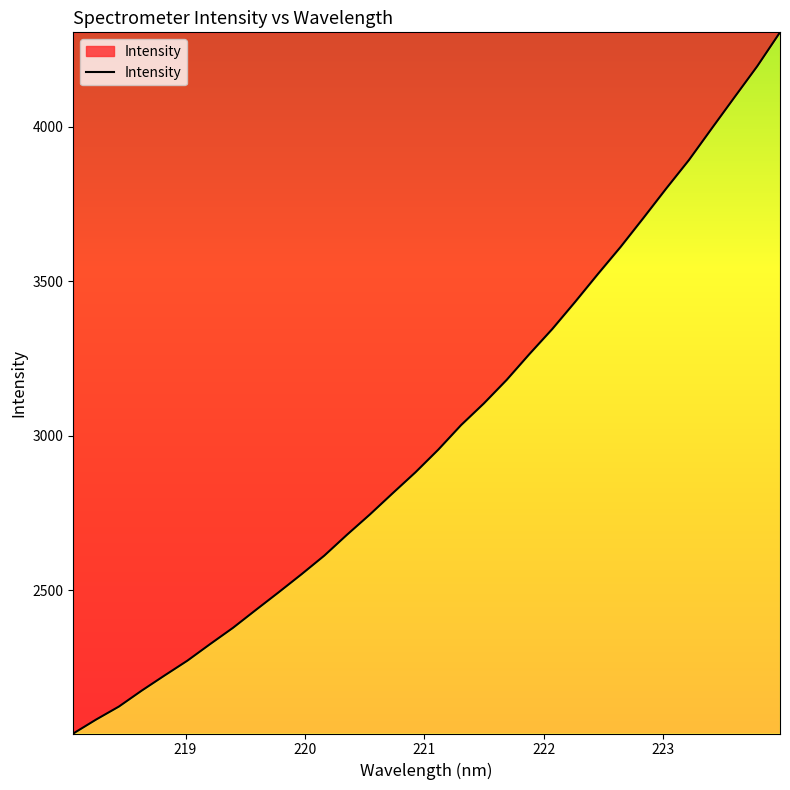

What is the greatest value displayed?

4305.9